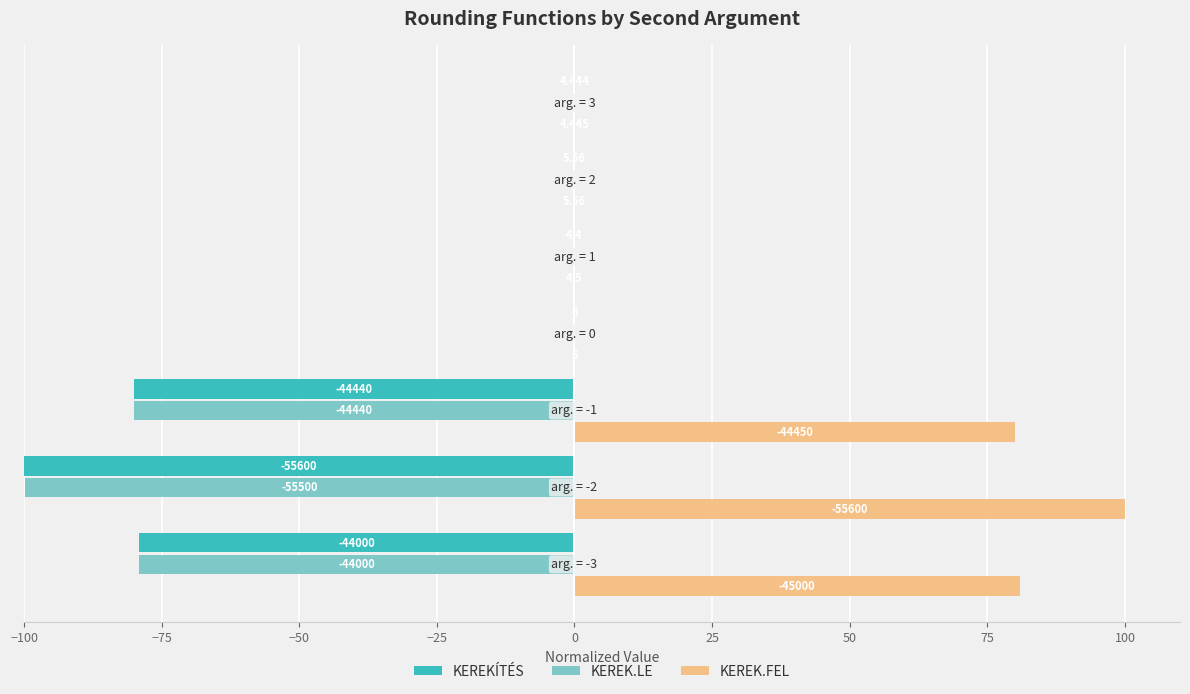

Between −50 and −25, which series saw the biggest shift?

KEREK.FEL